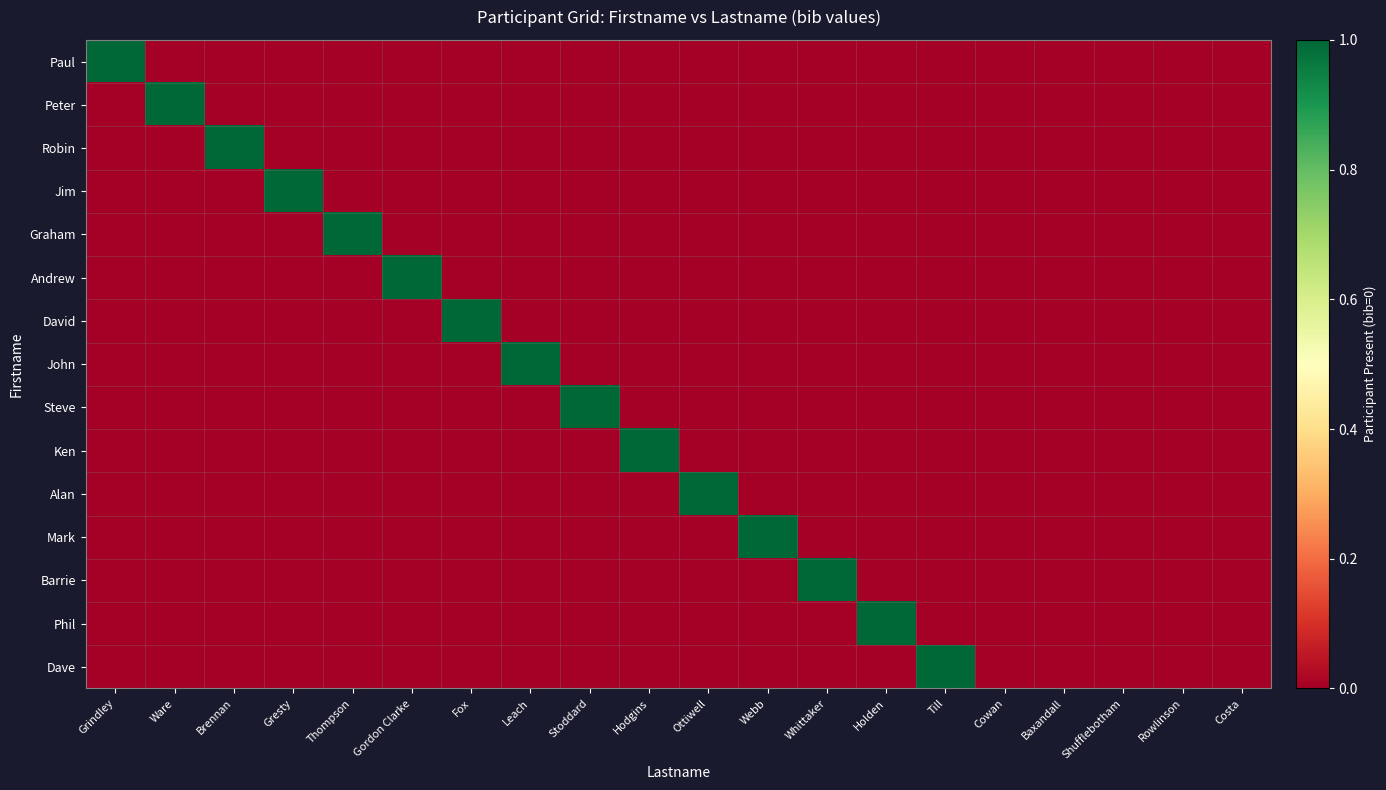

Reading left to right, transcribe all the data shown in this chart.

Paul: Grindley=1	Ware=0	Brennan=0	Gresty=0	Thompson=0	Gordon Clarke=0	Fox=0	Leach=0	Stoddard=0	Hodgins=0	Ottiwell=0	Webb=0	Whittaker=0	Holden=0	Till=0	Cowan=0	Baxandall=0	Shufflebotham=0	Rowlinson=0	Costa=0
Peter: Grindley=0	Ware=1	Brennan=0	Gresty=0	Thompson=0	Gordon Clarke=0	Fox=0	Leach=0	Stoddard=0	Hodgins=0	Ottiwell=0	Webb=0	Whittaker=0	Holden=0	Till=0	Cowan=0	Baxandall=0	Shufflebotham=0	Rowlinson=0	Costa=0
Robin: Grindley=0	Ware=0	Brennan=1	Gresty=0	Thompson=0	Gordon Clarke=0	Fox=0	Leach=0	Stoddard=0	Hodgins=0	Ottiwell=0	Webb=0	Whittaker=0	Holden=0	Till=0	Cowan=0	Baxandall=0	Shufflebotham=0	Rowlinson=0	Costa=0
Jim: Grindley=0	Ware=0	Brennan=0	Gresty=1	Thompson=0	Gordon Clarke=0	Fox=0	Leach=0	Stoddard=0	Hodgins=0	Ottiwell=0	Webb=0	Whittaker=0	Holden=0	Till=0	Cowan=0	Baxandall=0	Shufflebotham=0	Rowlinson=0	Costa=0
Graham: Grindley=0	Ware=0	Brennan=0	Gresty=0	Thompson=1	Gordon Clarke=0	Fox=0	Leach=0	Stoddard=0	Hodgins=0	Ottiwell=0	Webb=0	Whittaker=0	Holden=0	Till=0	Cowan=0	Baxandall=0	Shufflebotham=0	Rowlinson=0	Costa=0
Andrew: Grindley=0	Ware=0	Brennan=0	Gresty=0	Thompson=0	Gordon Clarke=1	Fox=0	Leach=0	Stoddard=0	Hodgins=0	Ottiwell=0	Webb=0	Whittaker=0	Holden=0	Till=0	Cowan=0	Baxandall=0	Shufflebotham=0	Rowlinson=0	Costa=0
David: Grindley=0	Ware=0	Brennan=0	Gresty=0	Thompson=0	Gordon Clarke=0	Fox=1	Leach=0	Stoddard=0	Hodgins=0	Ottiwell=0	Webb=0	Whittaker=0	Holden=0	Till=0	Cowan=0	Baxandall=0	Shufflebotham=0	Rowlinson=0	Costa=0
John: Grindley=0	Ware=0	Brennan=0	Gresty=0	Thompson=0	Gordon Clarke=0	Fox=0	Leach=1	Stoddard=0	Hodgins=0	Ottiwell=0	Webb=0	Whittaker=0	Holden=0	Till=0	Cowan=0	Baxandall=0	Shufflebotham=0	Rowlinson=0	Costa=0
Steve: Grindley=0	Ware=0	Brennan=0	Gresty=0	Thompson=0	Gordon Clarke=0	Fox=0	Leach=0	Stoddard=1	Hodgins=0	Ottiwell=0	Webb=0	Whittaker=0	Holden=0	Till=0	Cowan=0	Baxandall=0	Shufflebotham=0	Rowlinson=0	Costa=0
Ken: Grindley=0	Ware=0	Brennan=0	Gresty=0	Thompson=0	Gordon Clarke=0	Fox=0	Leach=0	Stoddard=0	Hodgins=1	Ottiwell=0	Webb=0	Whittaker=0	Holden=0	Till=0	Cowan=0	Baxandall=0	Shufflebotham=0	Rowlinson=0	Costa=0
Alan: Grindley=0	Ware=0	Brennan=0	Gresty=0	Thompson=0	Gordon Clarke=0	Fox=0	Leach=0	Stoddard=0	Hodgins=0	Ottiwell=1	Webb=0	Whittaker=0	Holden=0	Till=0	Cowan=0	Baxandall=0	Shufflebotham=0	Rowlinson=0	Costa=0
Mark: Grindley=0	Ware=0	Brennan=0	Gresty=0	Thompson=0	Gordon Clarke=0	Fox=0	Leach=0	Stoddard=0	Hodgins=0	Ottiwell=0	Webb=1	Whittaker=0	Holden=0	Till=0	Cowan=0	Baxandall=0	Shufflebotham=0	Rowlinson=0	Costa=0
Barrie: Grindley=0	Ware=0	Brennan=0	Gresty=0	Thompson=0	Gordon Clarke=0	Fox=0	Leach=0	Stoddard=0	Hodgins=0	Ottiwell=0	Webb=0	Whittaker=1	Holden=0	Till=0	Cowan=0	Baxandall=0	Shufflebotham=0	Rowlinson=0	Costa=0
Phil: Grindley=0	Ware=0	Brennan=0	Gresty=0	Thompson=0	Gordon Clarke=0	Fox=0	Leach=0	Stoddard=0	Hodgins=0	Ottiwell=0	Webb=0	Whittaker=0	Holden=1	Till=0	Cowan=0	Baxandall=0	Shufflebotham=0	Rowlinson=0	Costa=0
Dave: Grindley=0	Ware=0	Brennan=0	Gresty=0	Thompson=0	Gordon Clarke=0	Fox=0	Leach=0	Stoddard=0	Hodgins=0	Ottiwell=0	Webb=0	Whittaker=0	Holden=0	Till=1	Cowan=0	Baxandall=0	Shufflebotham=0	Rowlinson=0	Costa=0